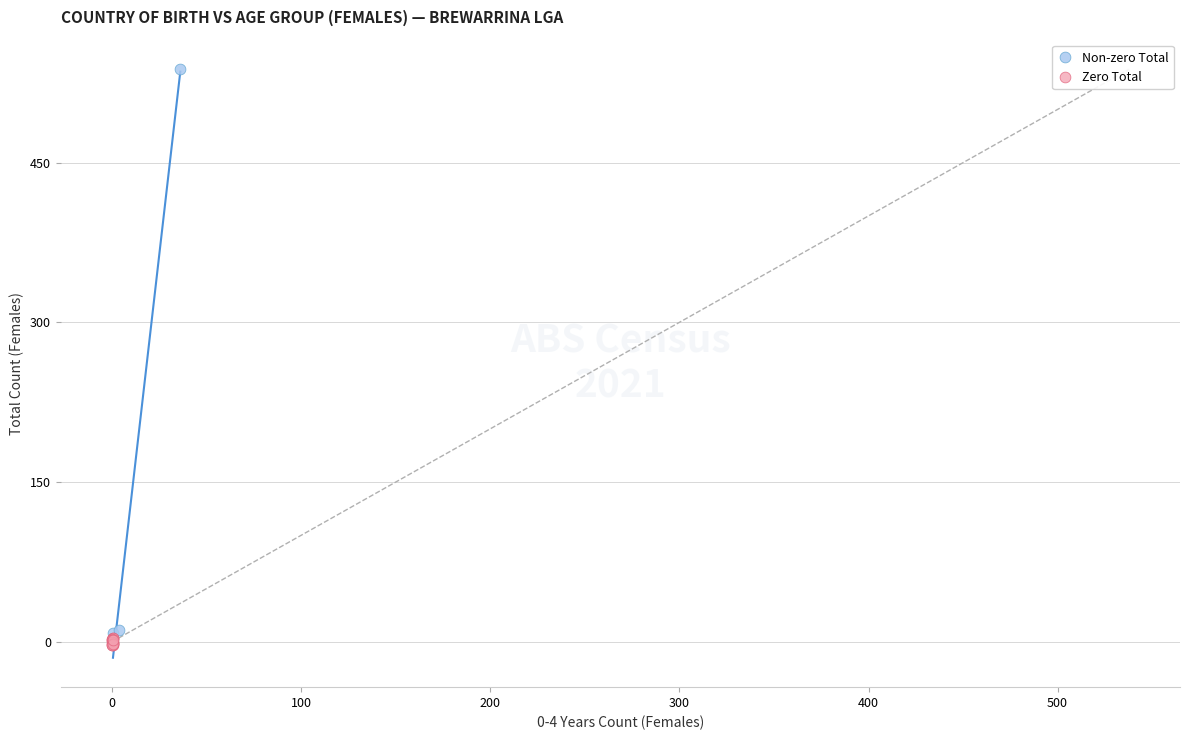

Which series contains the highest Y value?

Non-zero Total